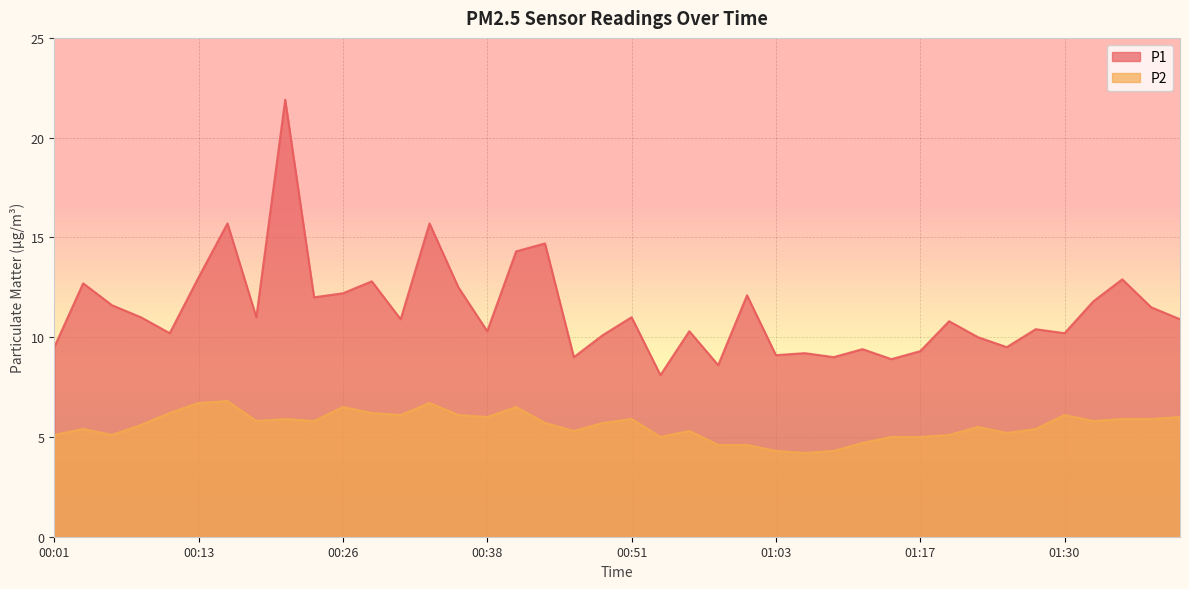

At how many categories does at least one series exceed 5?

40